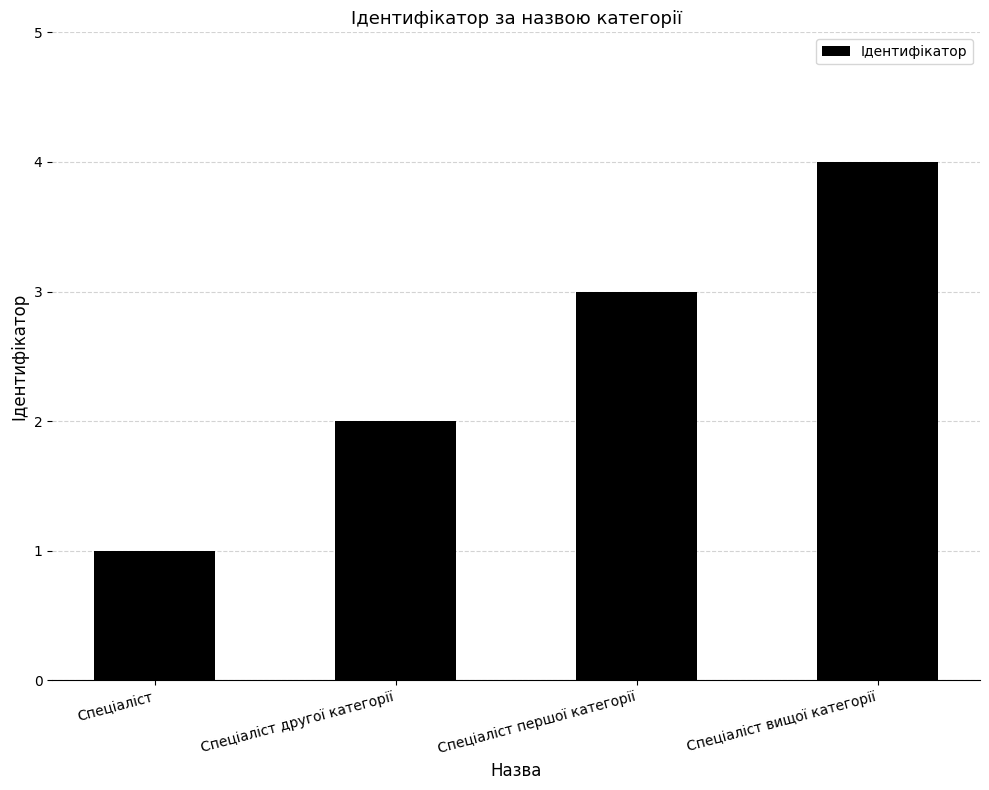

How many bars are there in total?

4